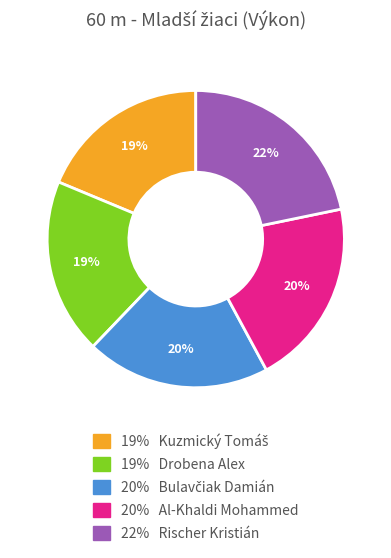

Is there any slice that represents more than half of the pie?

No